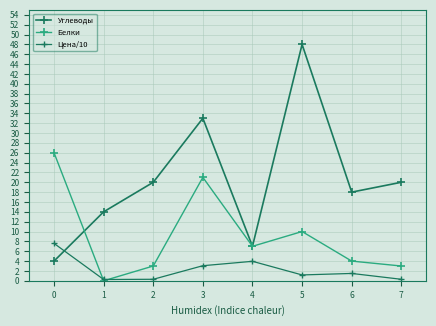

Is it true that Белки equals 12.8 at 2?

False